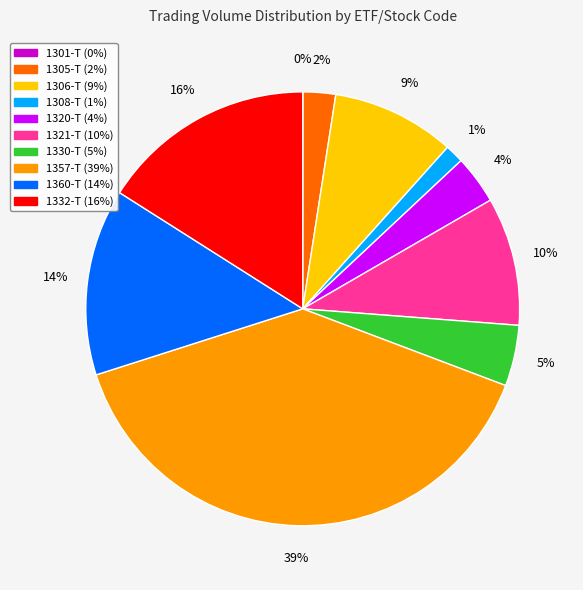

Is the sum of 1305-T and 1321-T greater than half?

No